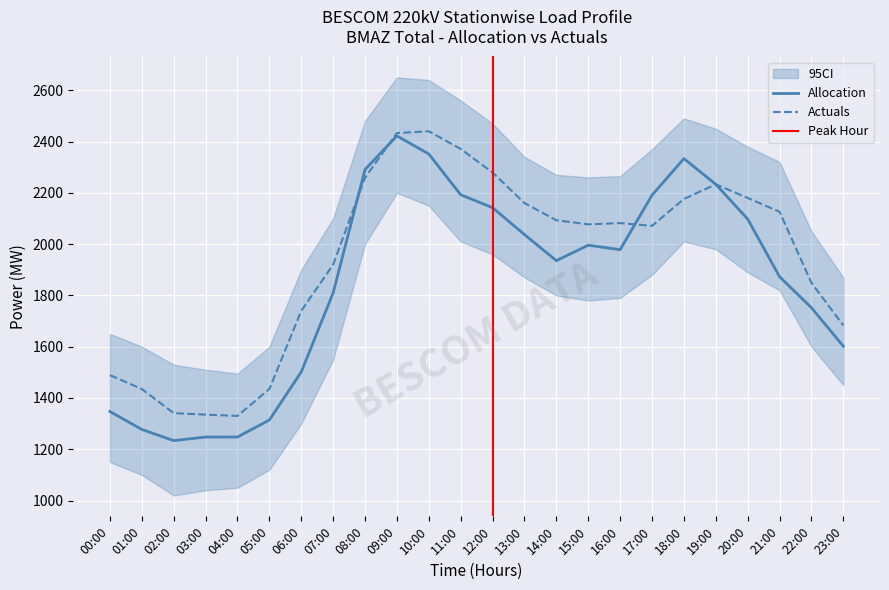

At which category is the sum across all series the highest?

09:00